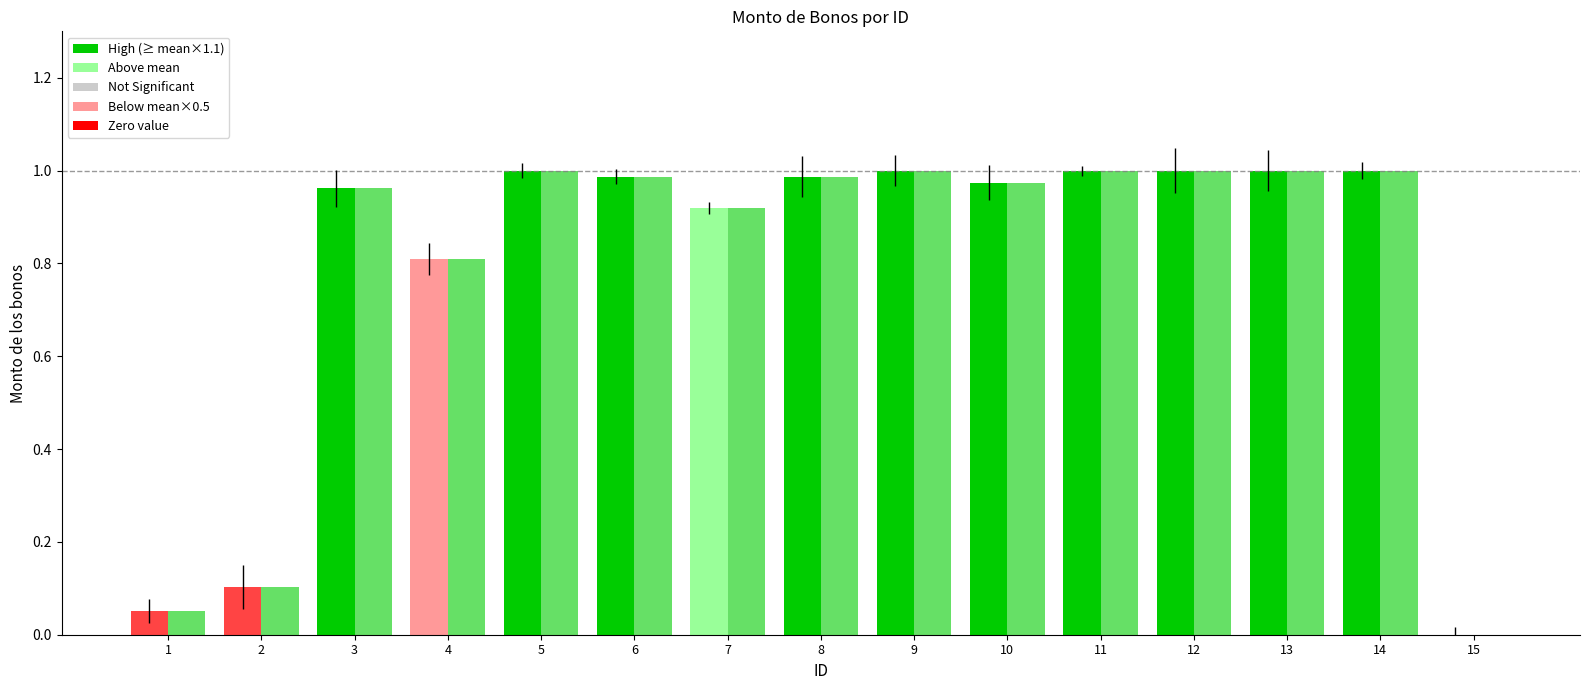

Are the bars grouped side by side (vs. stacked)?

Yes